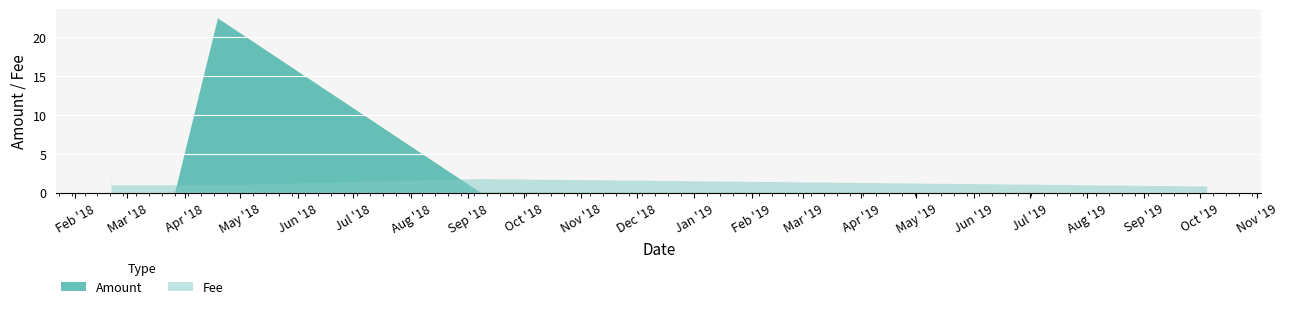

What position from the left is 2018-04-18 17:39:41?

7